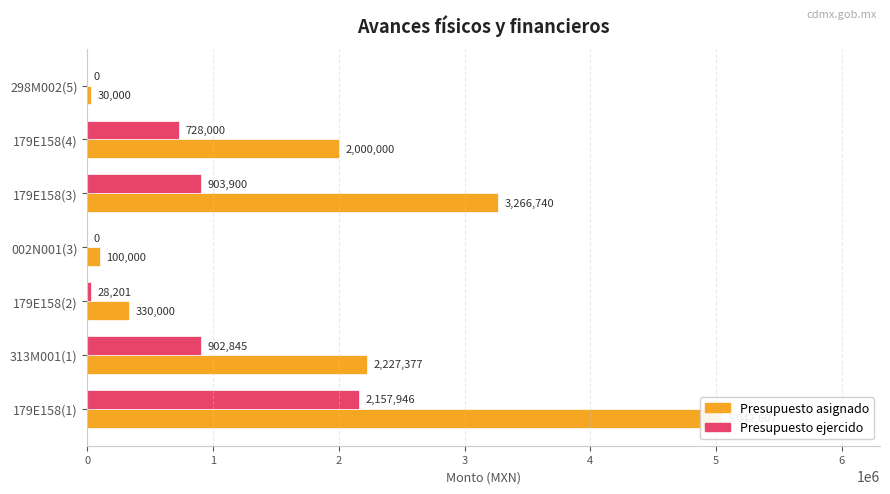

The Presupuesto asignado series shows 989406.8 at 179E158(3). True or false?

False